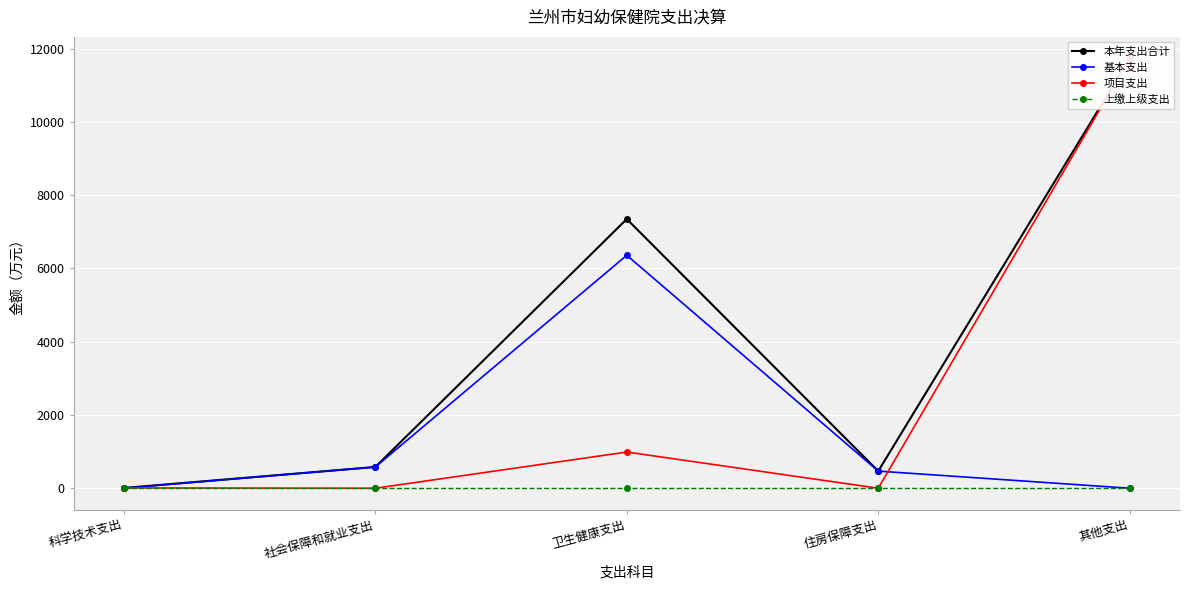

What is the maximum value shown in the chart?

11731.9